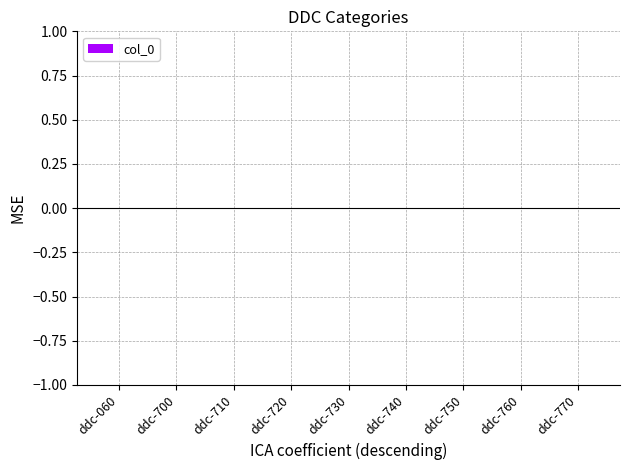

The value at ddc-760 is 0.0. True or false?

True